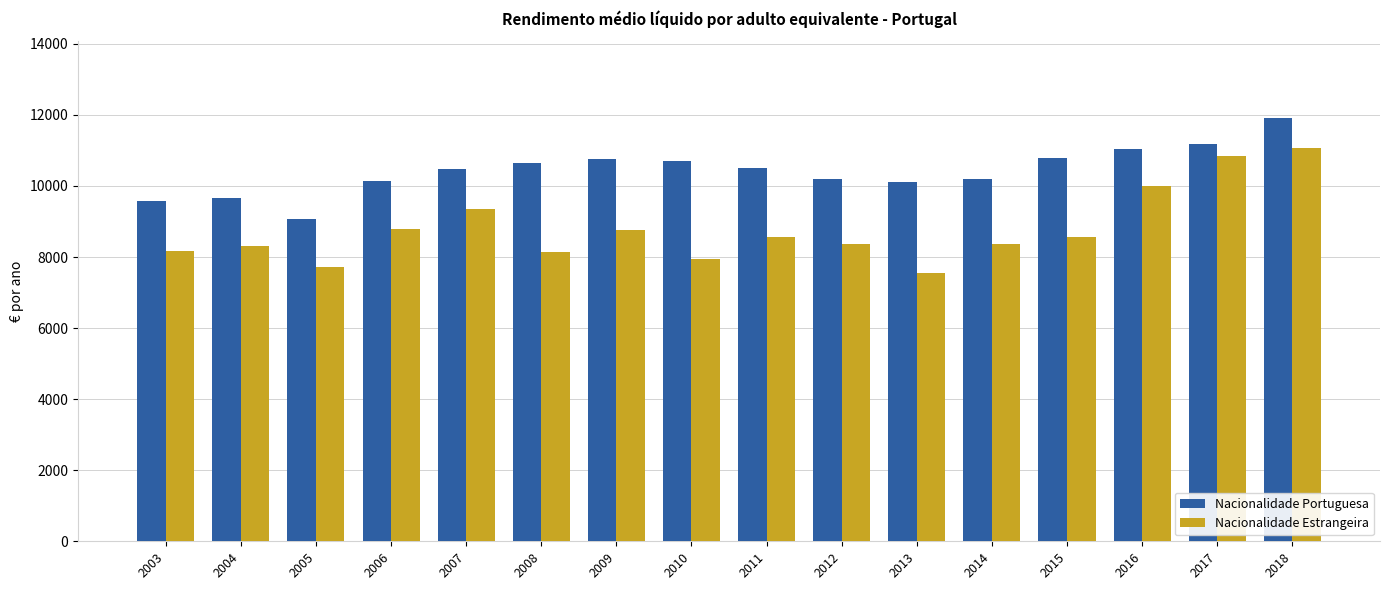

What value does the Nacionalidade Portuguesa series have at 2010?

10708